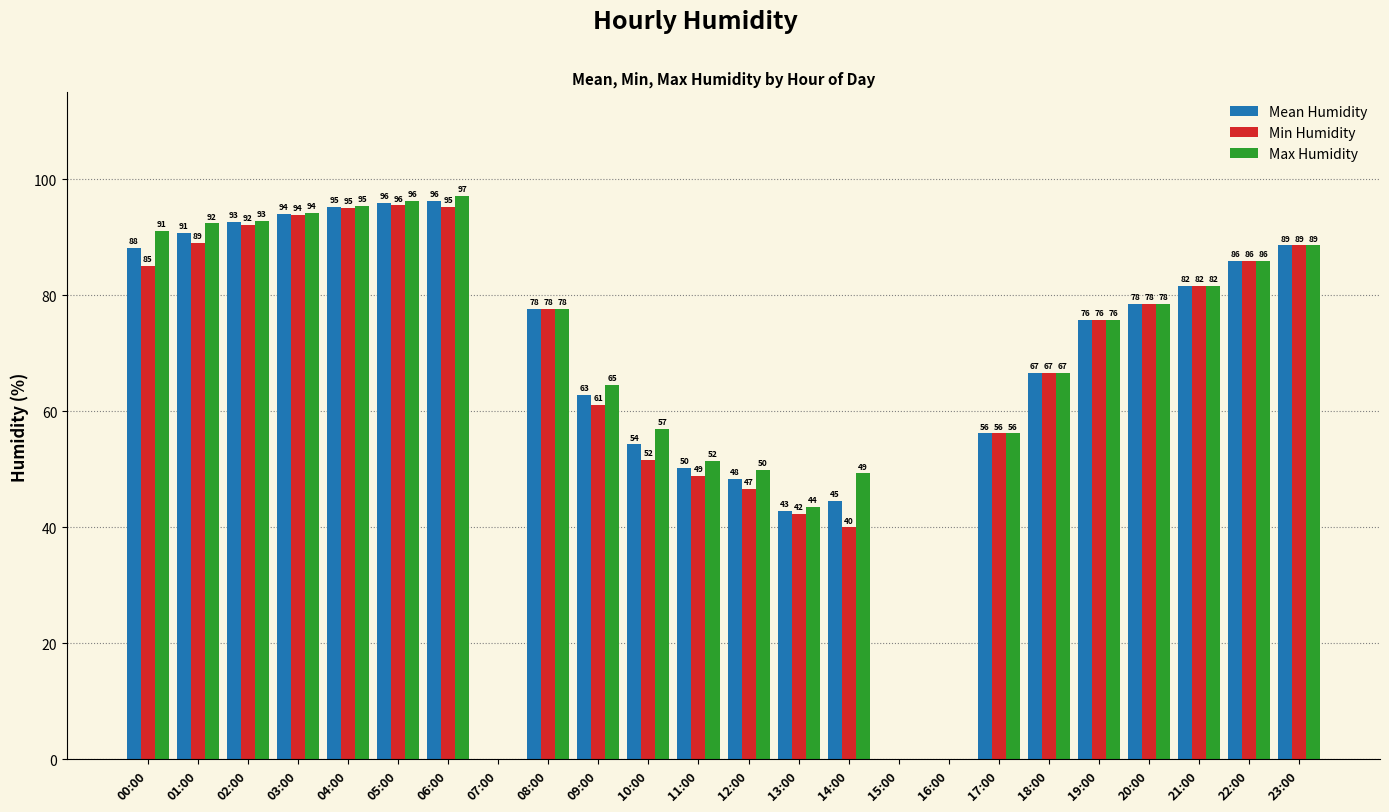

What is the maximum value shown in the chart?

97.1